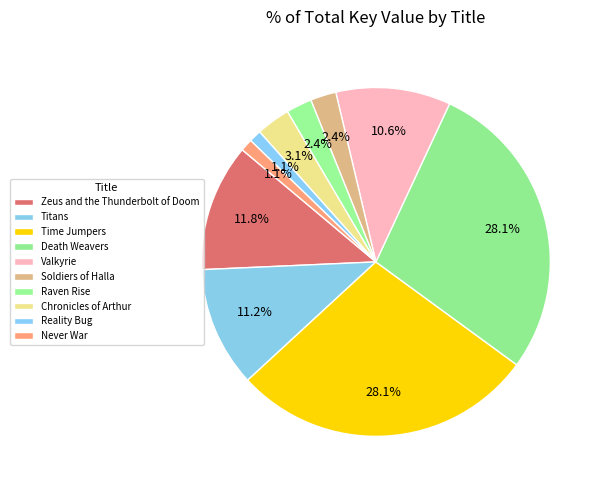

How many slices are in this pie chart?

10